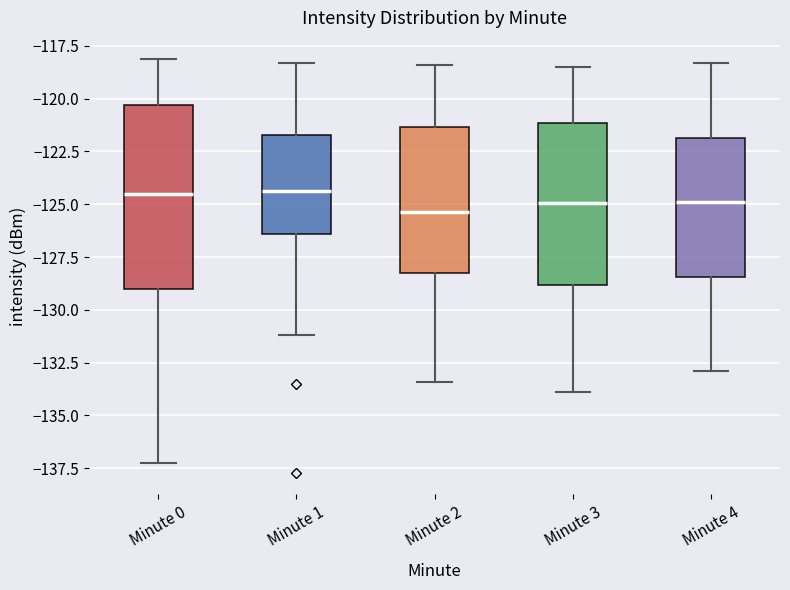

Comparing the boxes themselves (not the whiskers), which one is the tallest?

Minute 0